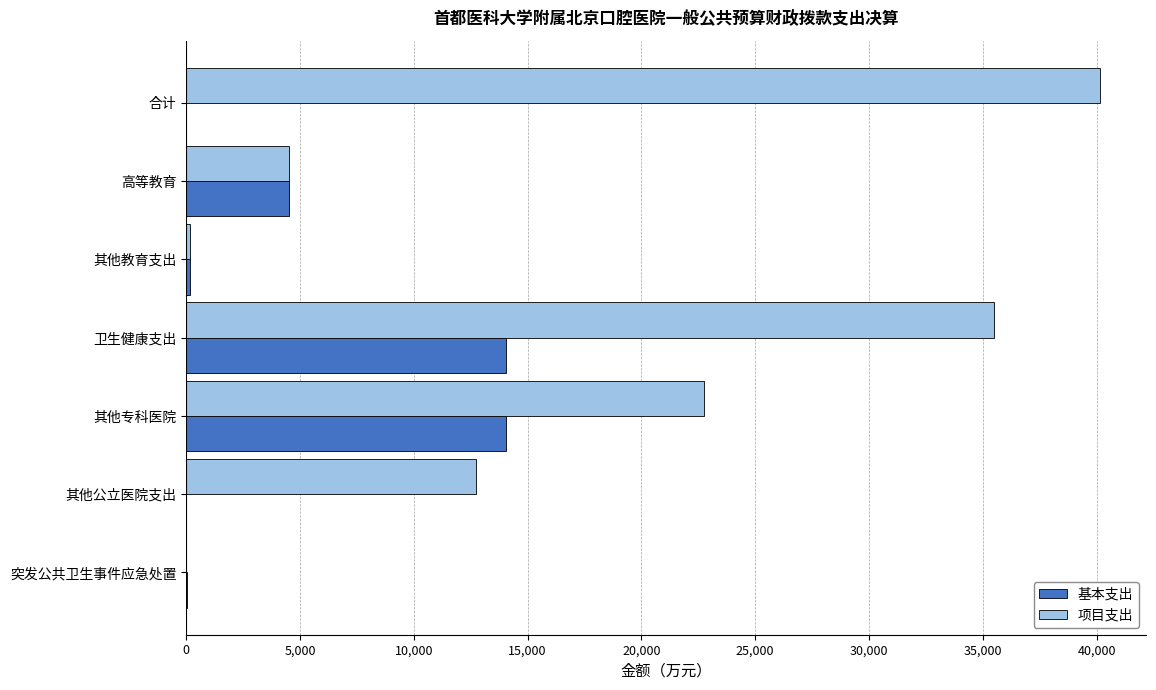

What is the average value of the 基本支出 series?

4686.1